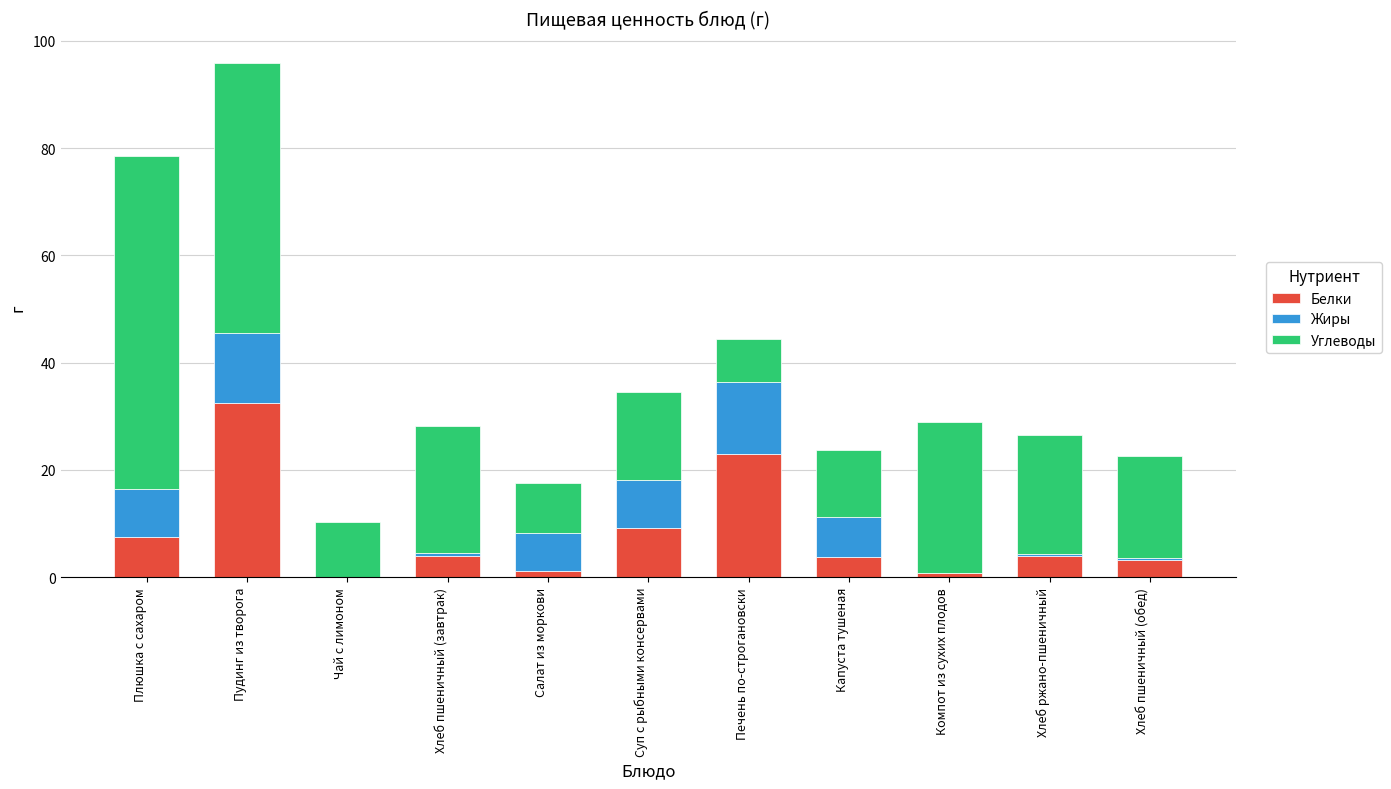

What is the total value across all series at Плюшка с сахаром?

78.5